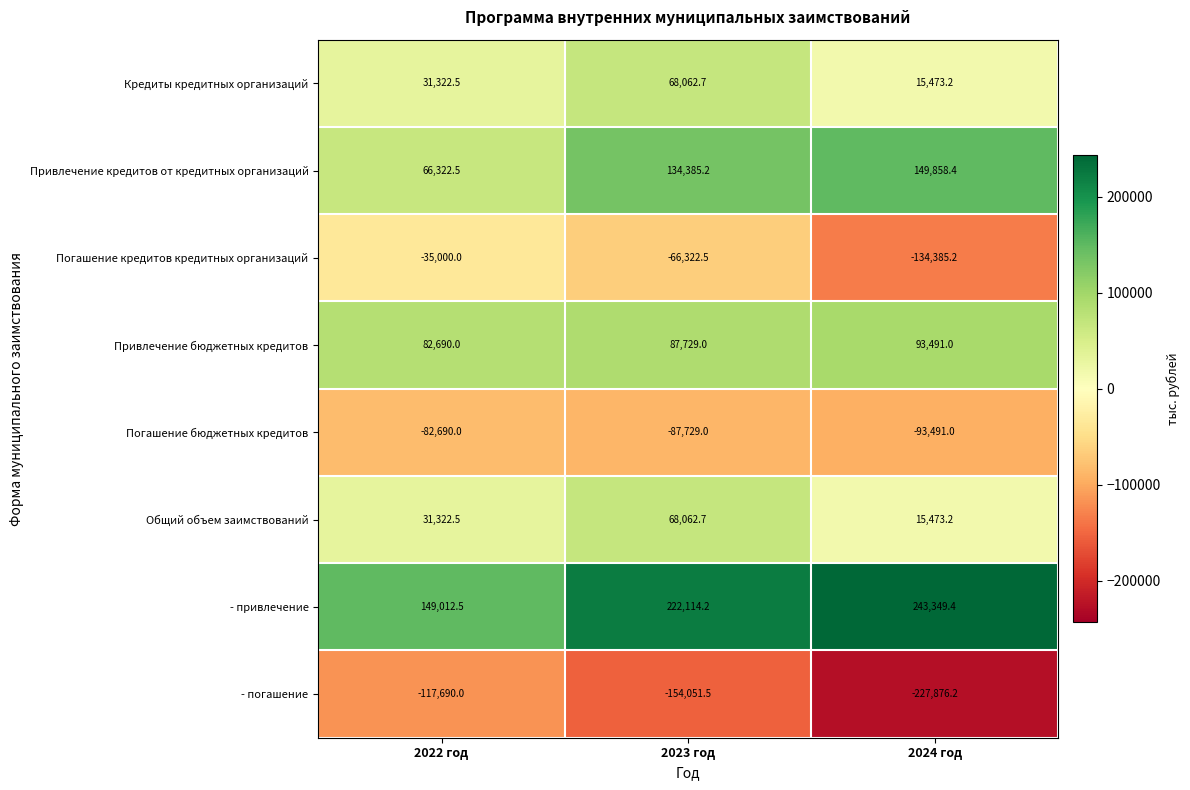

At which category is the sum across all series the highest?

2023 год